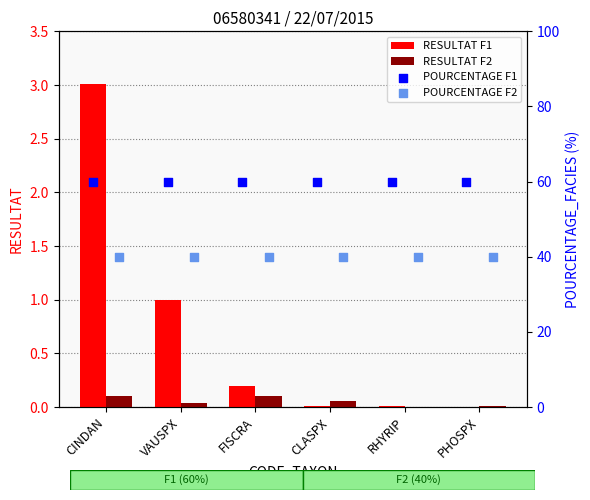

Which series has the widest spread of Y values?

RESULTAT F1